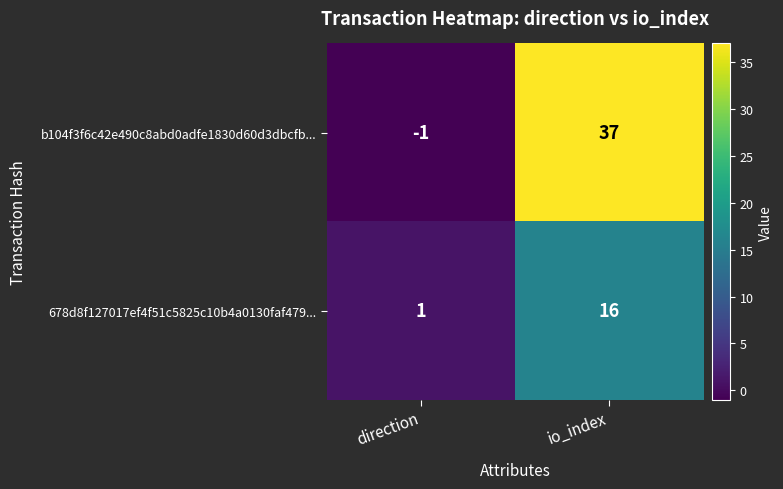

What is the approximate value of b104f3f6c42e490c8abd0adfe1830d60d3dbcfb... at io_index?

37